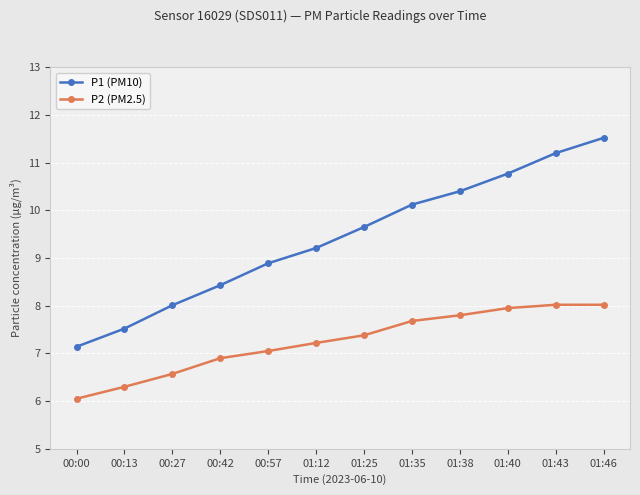

The value of P1 (PM10) at 01:25 is 5.0. True or false?

False